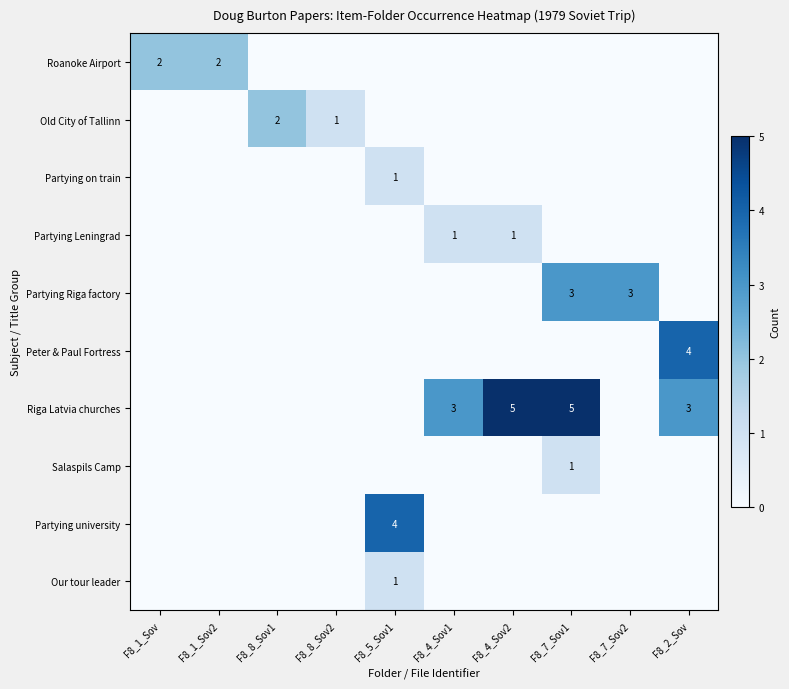

What is the sum of all Old City of Tallinn values?

3